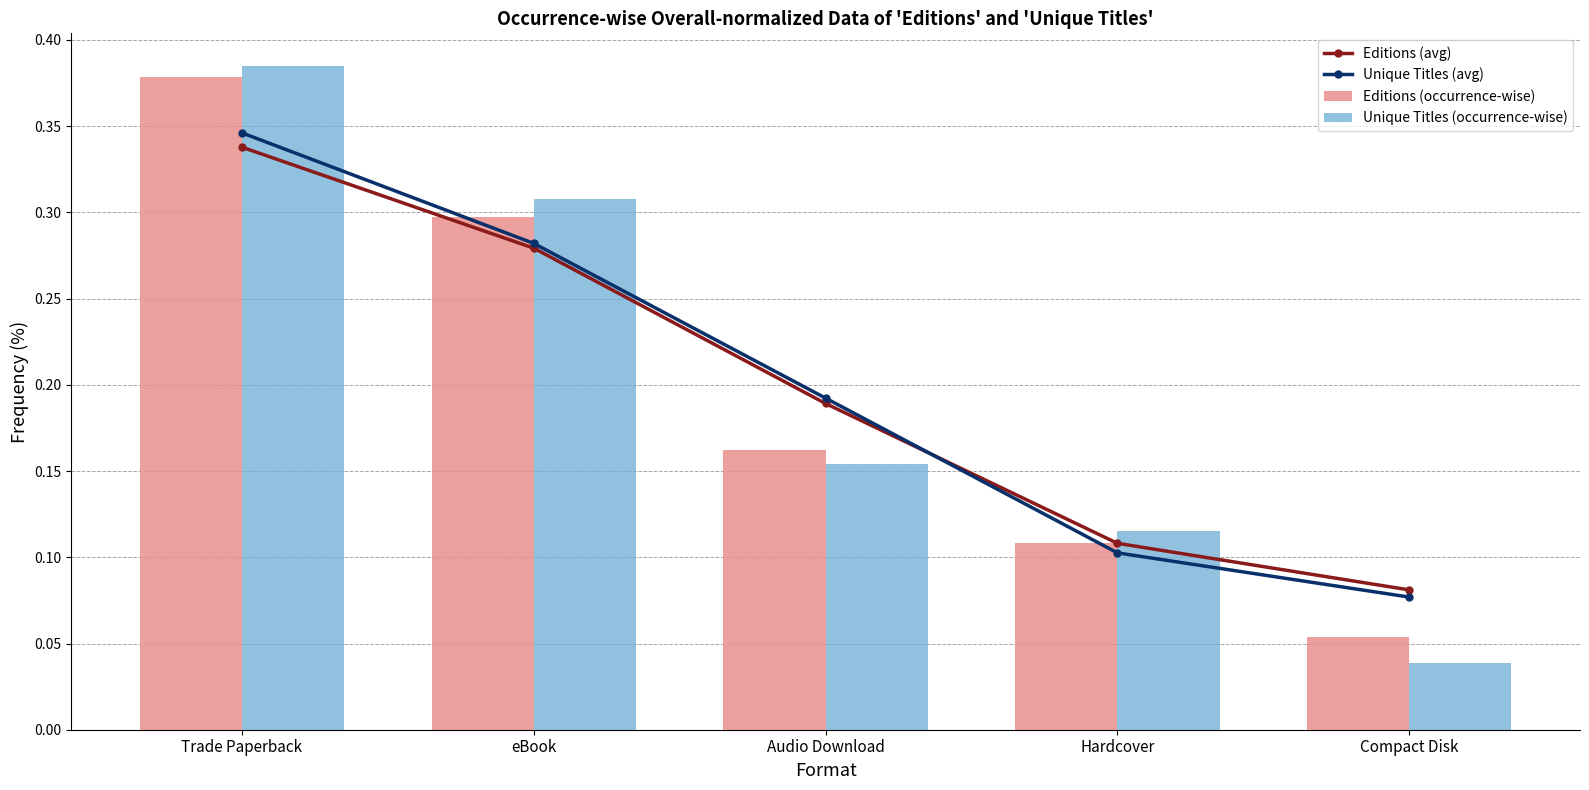

What is the label of the 1st bar from the left?

Trade Paperback